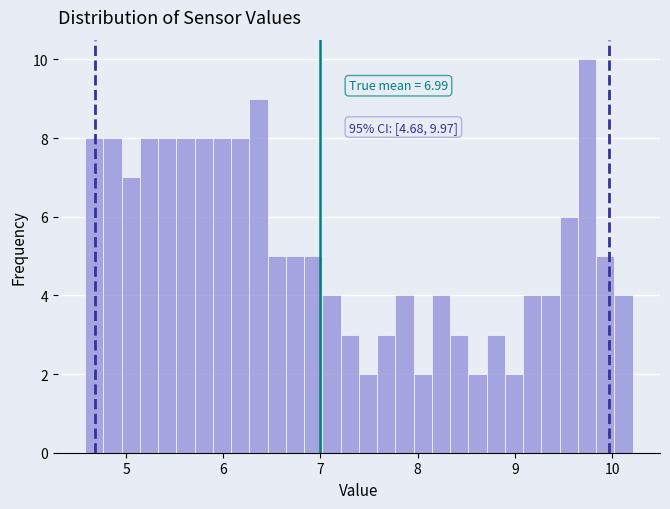

Read against the x-axis, roughly where is the centre of the tallest bar?

9.7